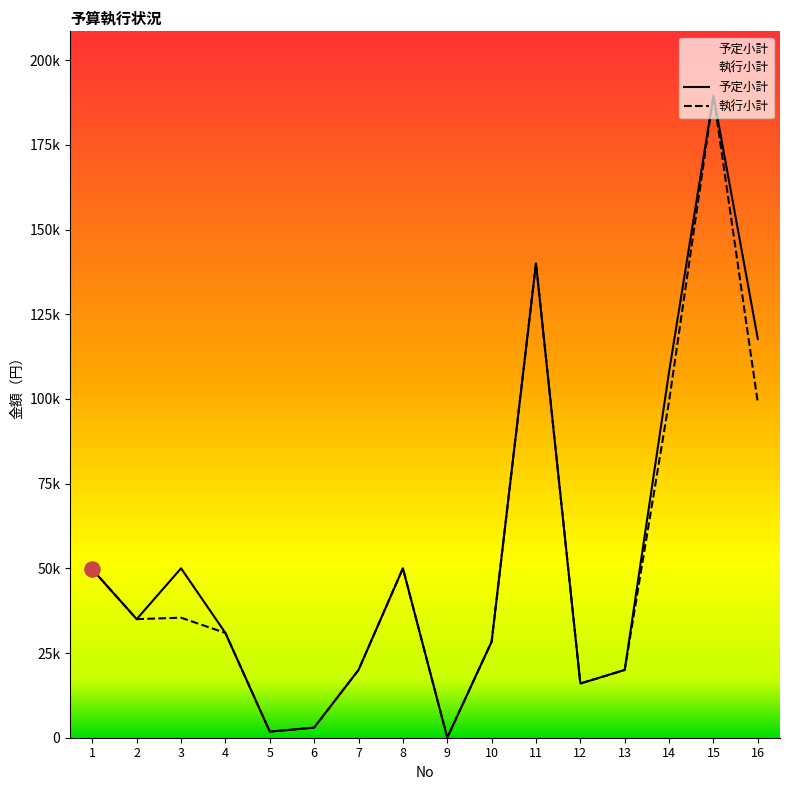

Which series contains the lowest Y value?

予定小計